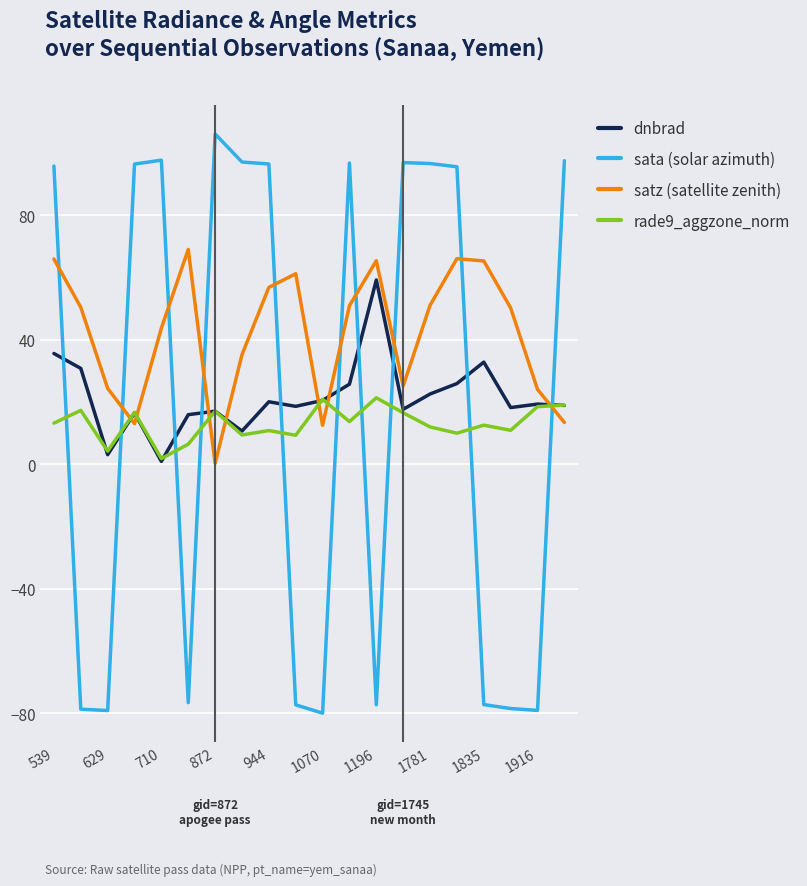

How many interior local valleys does the satz (satellite zenith) series have?

4